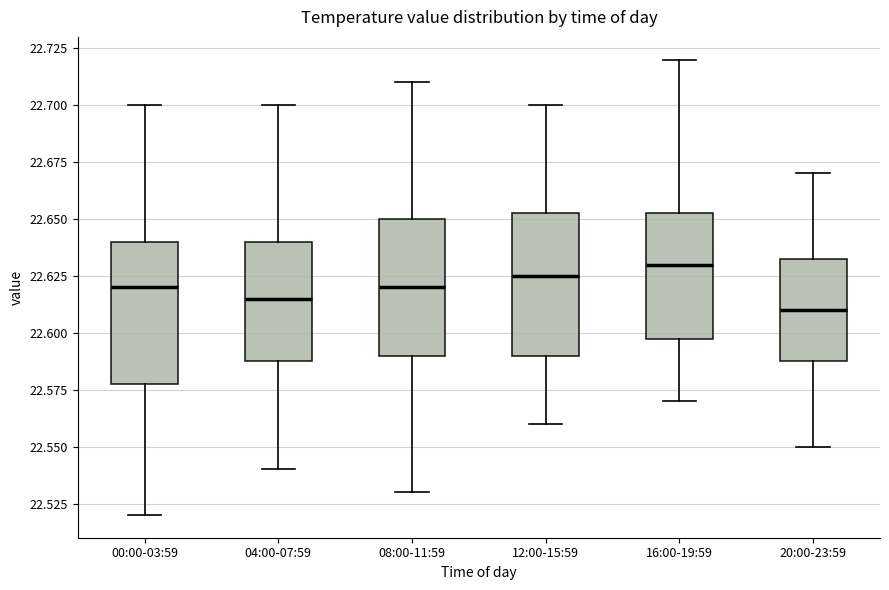

Which box has the lowest median line?

20:00-23:59